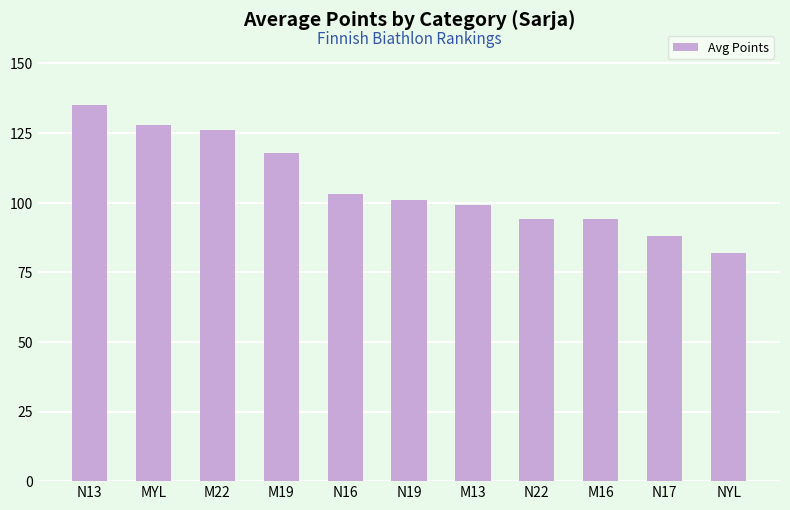

The value at M22 is 207. True or false?

False